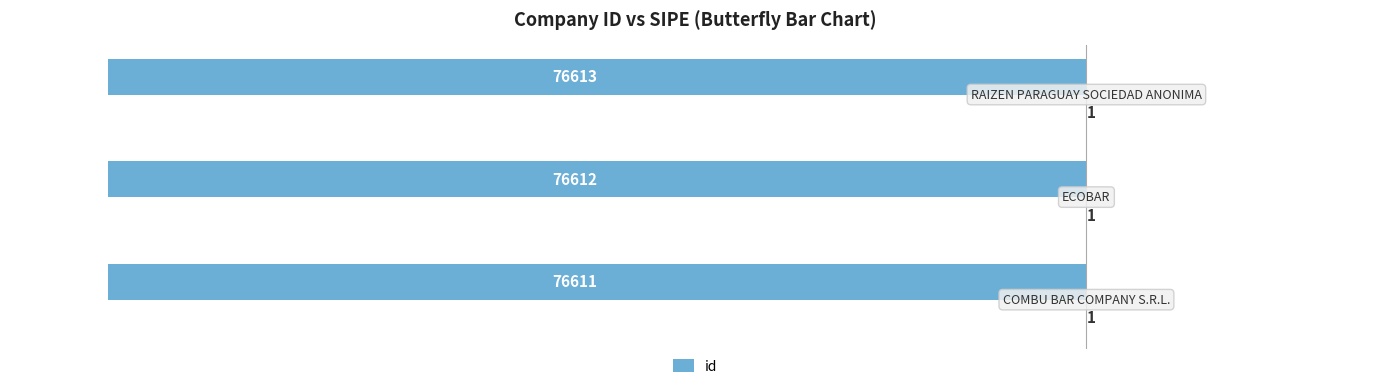

What is the average value?

-76612